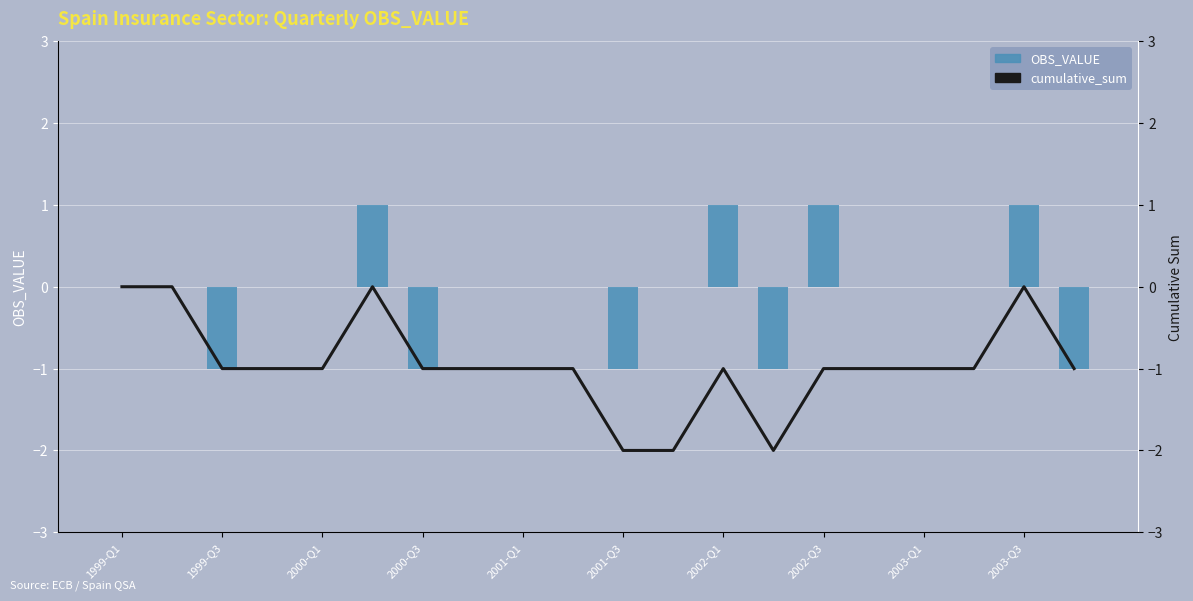

List the series in order of their overall mean, highest first.

OBS_VALUE, cumulative_sum